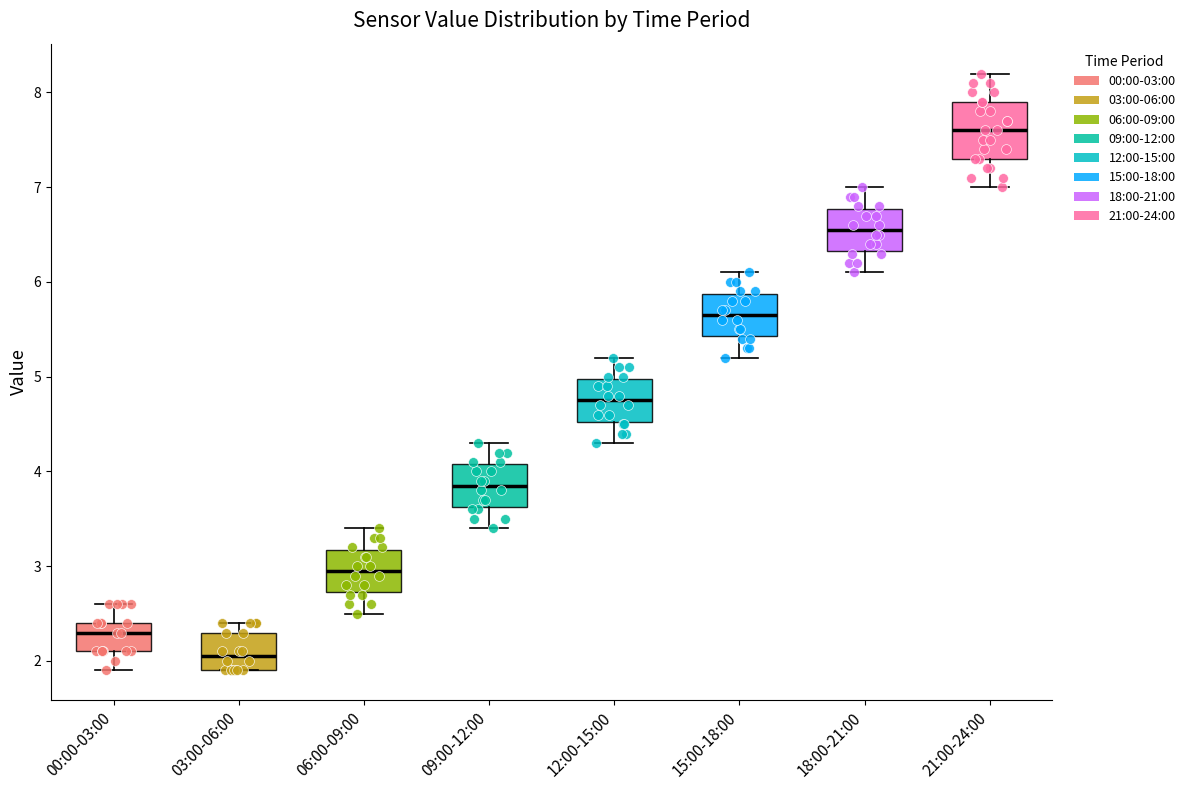

Where does the lower whisker of the box for 09:00-12:00 end on the y-axis? The values are not printed on the chart, so give them approximately, as read against the axis.

3.4